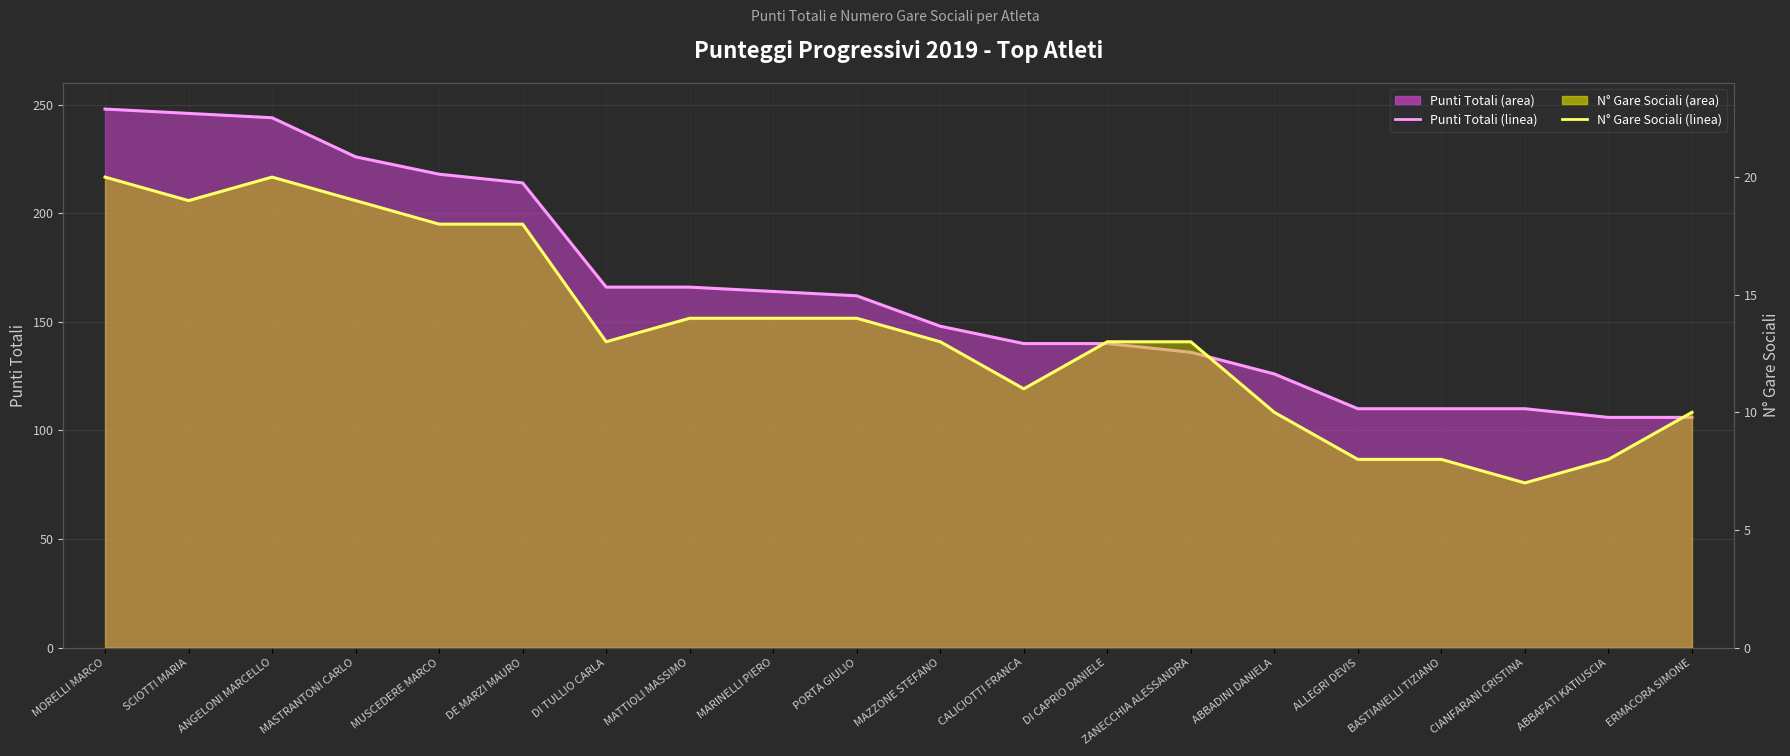

The N° Sociali (linea) series shows 22 at MATTIOLI MASSIMO. True or false?

False